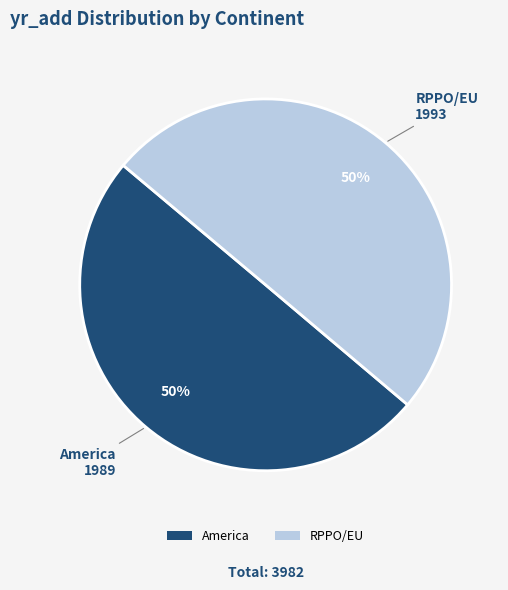

To the nearest percent, what percentage of the pie is America?

50%